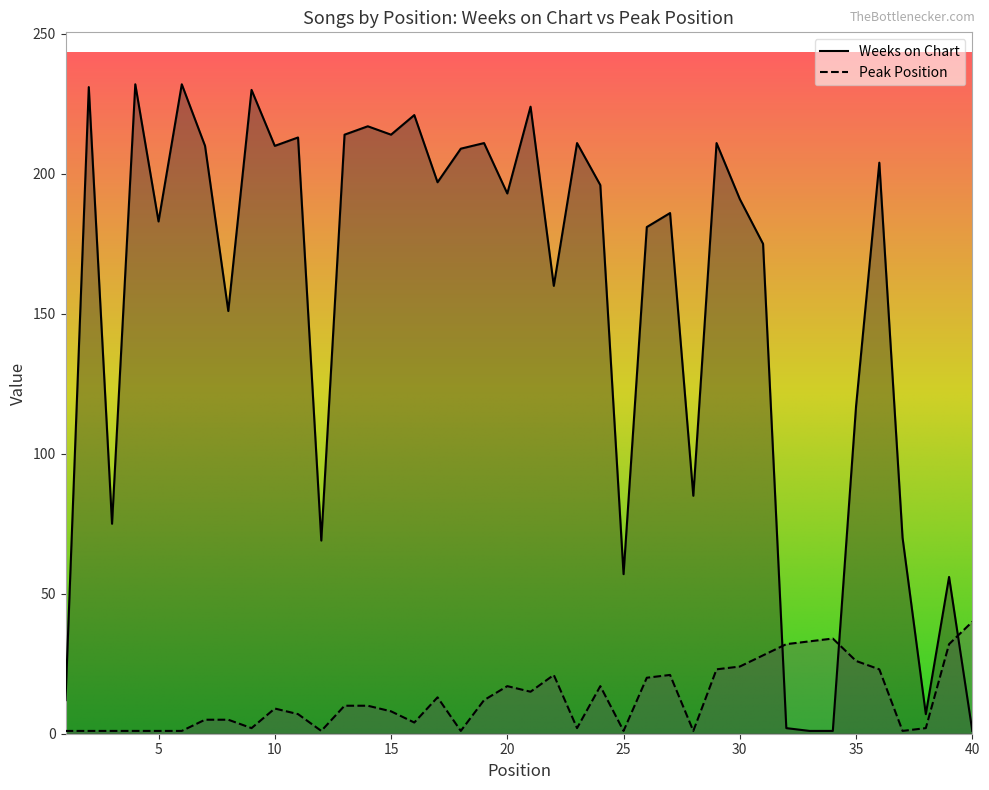

How many values in the Peak Position series are below 10?

20